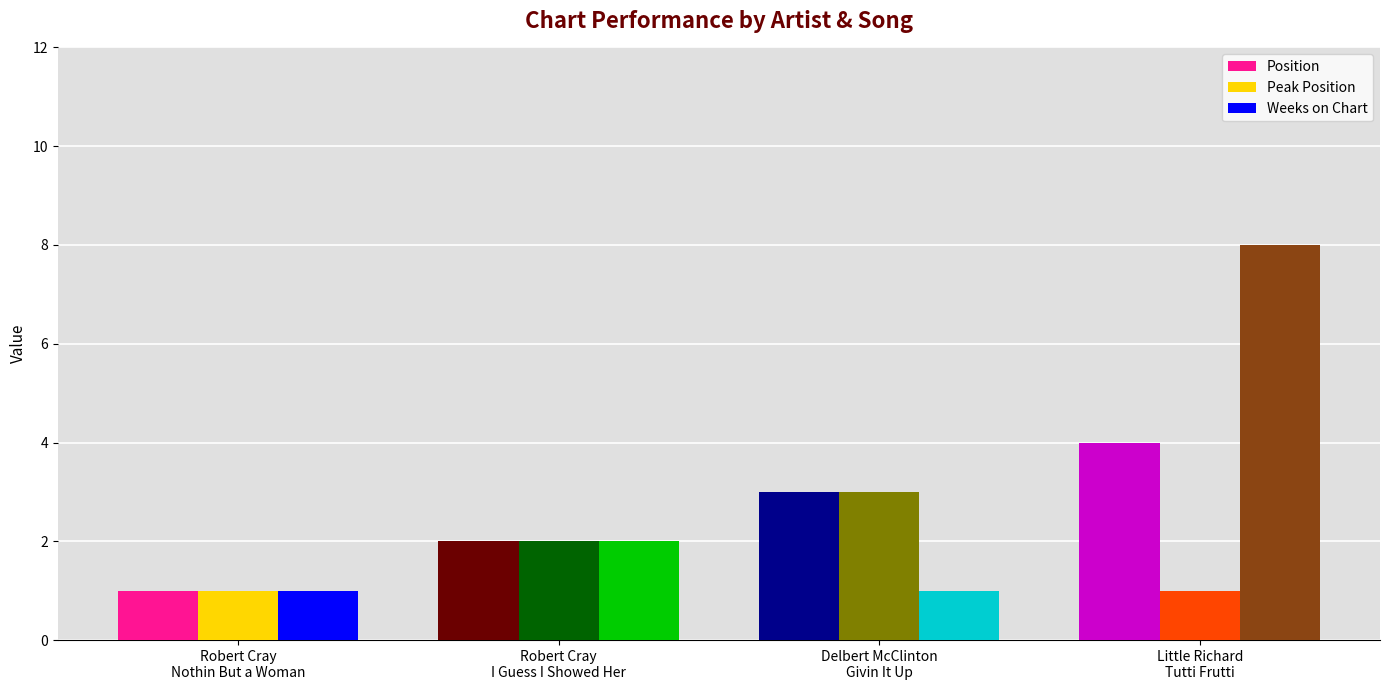

What is the sum of all Position values?

10